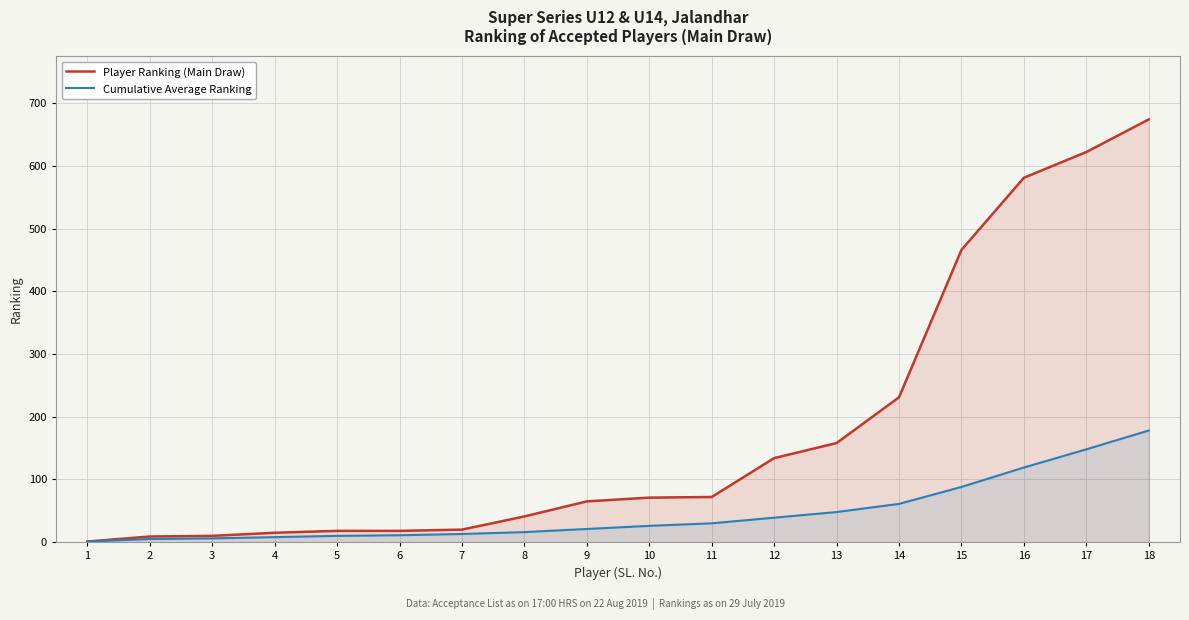

Which series has the largest total across all categories?

Player Ranking (Main Draw)